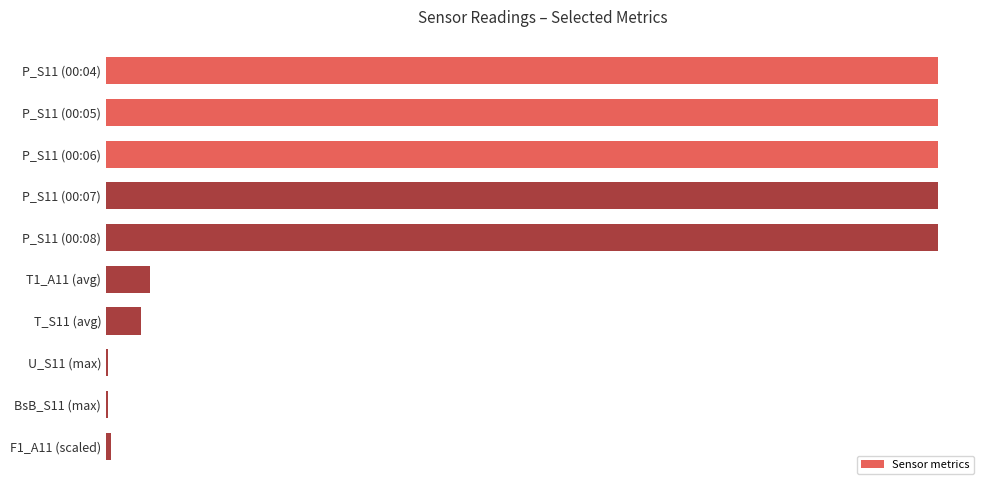

Are the bars horizontal?

Yes